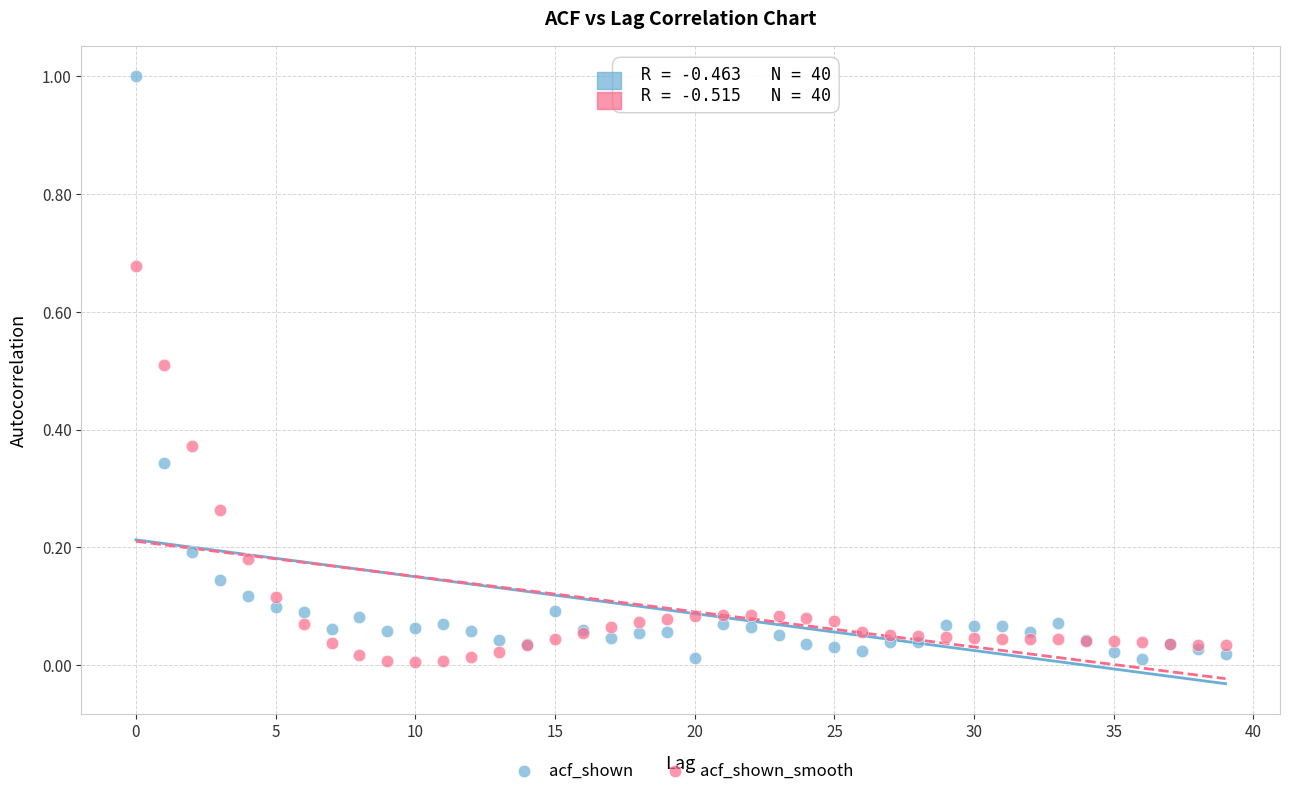

Which series has the largest Y range (max minus min)?

acf_shown